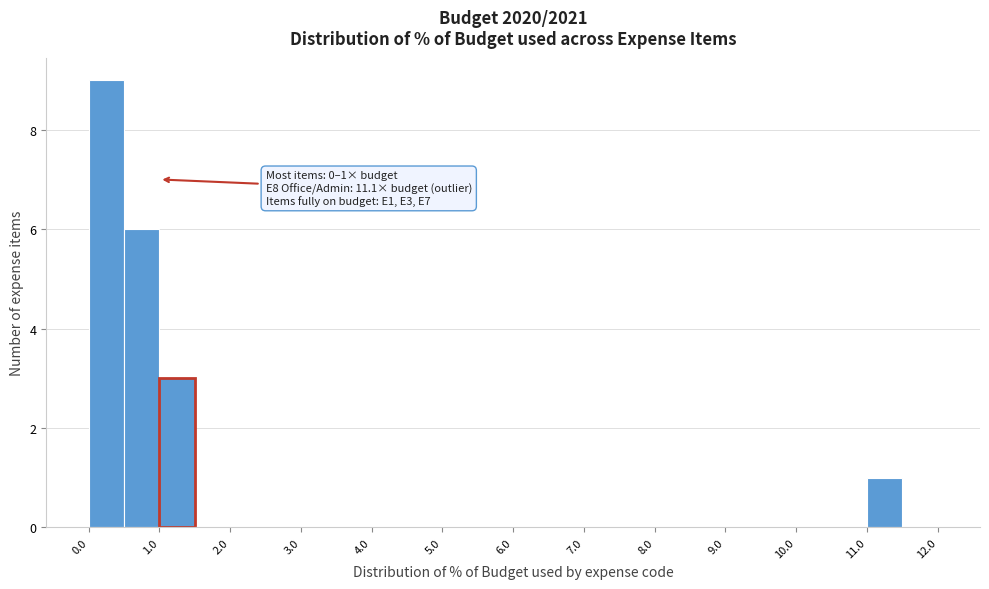

Which range on the x-axis has the tallest bar?

0.0 to 0.5